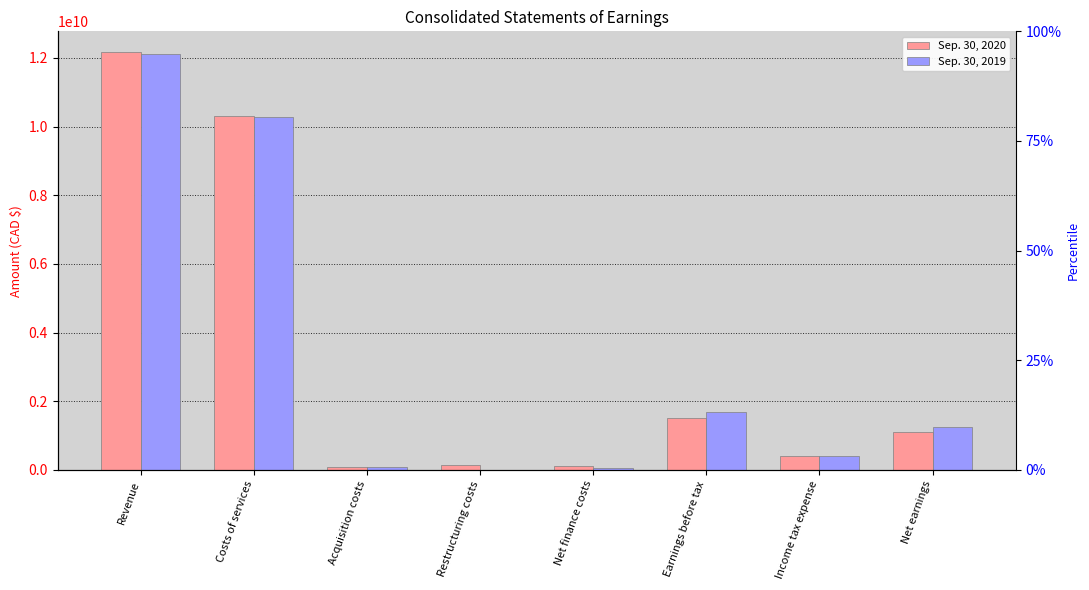

What is the total value across all series at Revenue?

24275351000